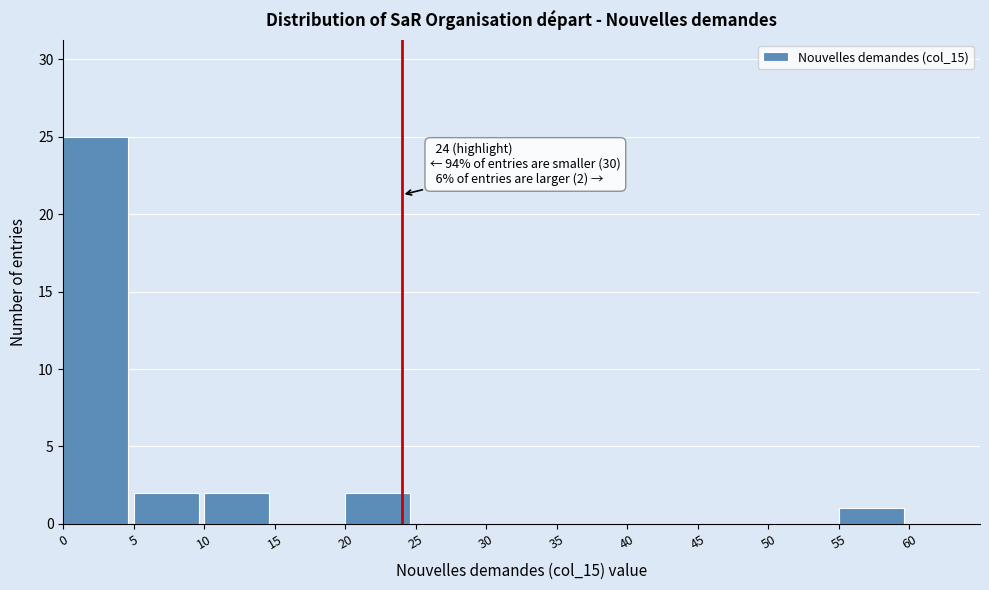

Over which range of the x-axis is the bar tallest?

0 to 5